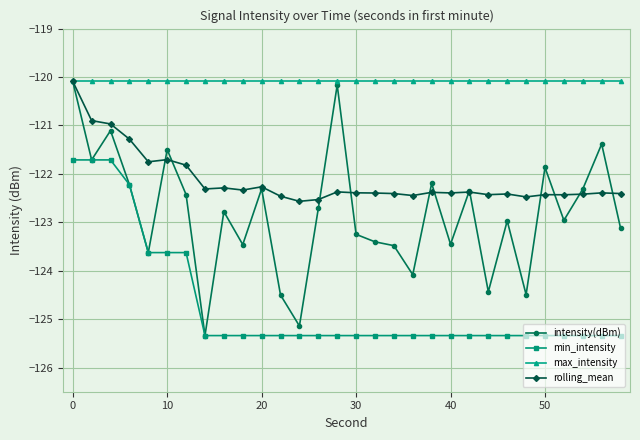

What is the minimum value shown in the chart?

-125.3